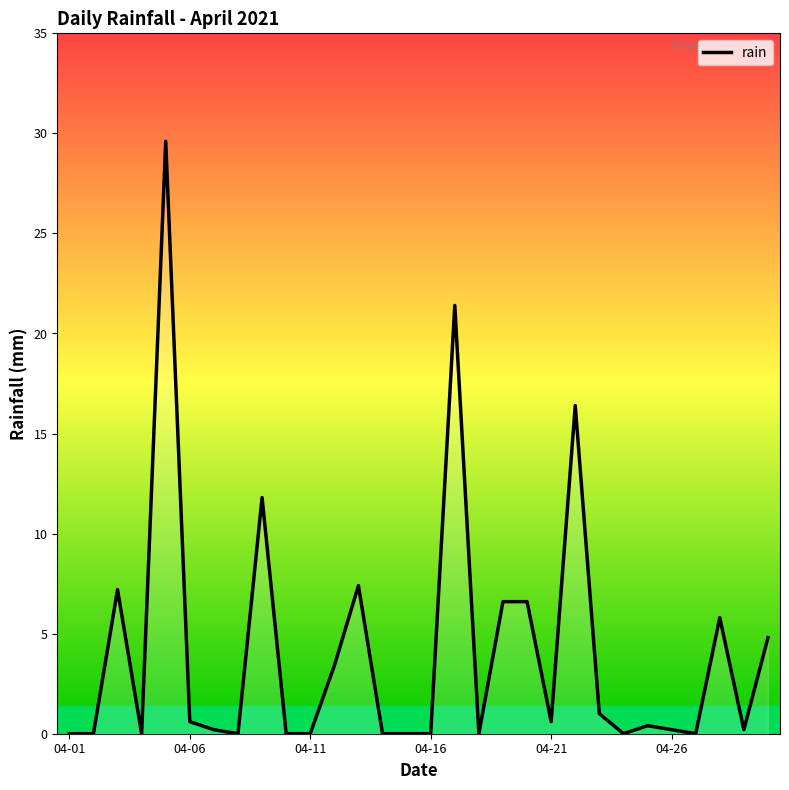

What is the sum of all values?

124.2